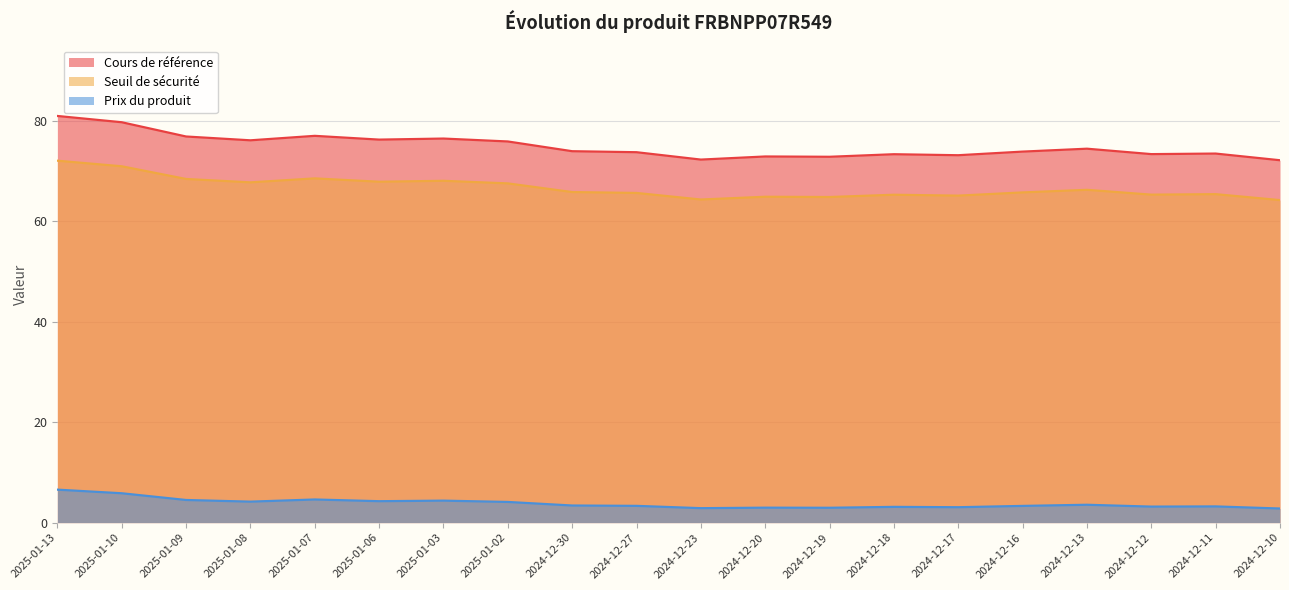

Rank the categories by Cours de référence value from highest to lowest.

2025-01-13, 2025-01-10, 2025-01-07, 2025-01-09, 2025-01-03, 2025-01-06, 2025-01-08, 2025-01-02, 2024-12-13, 2024-12-30, 2024-12-16, 2024-12-27, 2024-12-11, 2024-12-12, 2024-12-18, 2024-12-17, 2024-12-20, 2024-12-19, 2024-12-23, 2024-12-10